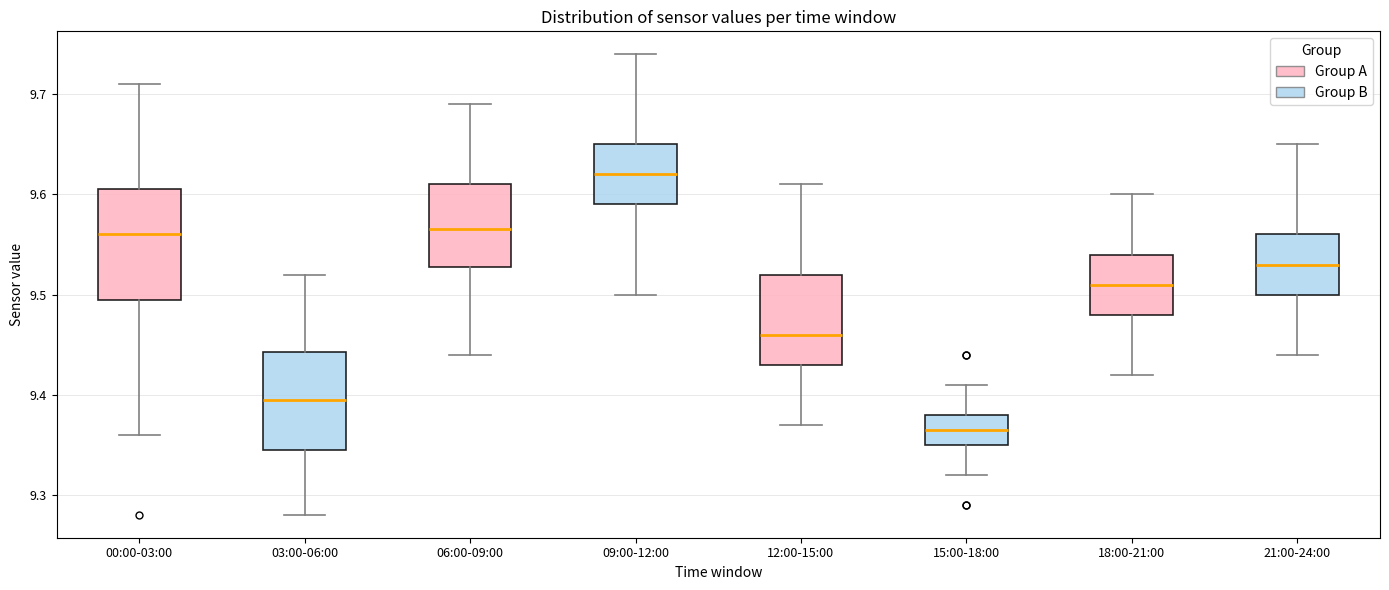

Reading left to right, read every box against the y-axis: the position of its median line, the range the box covers, and the ends of its whiskers. The values are not printed on the chart, so give them approximately, as read against the axis.

00:00-03:00: median 9.56, box 9.50 to 9.61, whiskers 9.36 to 9.71
03:00-06:00: median 9.40, box 9.35 to 9.44, whiskers 9.28 to 9.52
06:00-09:00: median 9.57, box 9.53 to 9.61, whiskers 9.44 to 9.69
09:00-12:00: median 9.62, box 9.59 to 9.65, whiskers 9.50 to 9.74
12:00-15:00: median 9.46, box 9.43 to 9.52, whiskers 9.37 to 9.61
15:00-18:00: median 9.37, box 9.35 to 9.38, whiskers 9.32 to 9.41
18:00-21:00: median 9.51, box 9.48 to 9.54, whiskers 9.42 to 9.60
21:00-24:00: median 9.53, box 9.50 to 9.56, whiskers 9.44 to 9.65